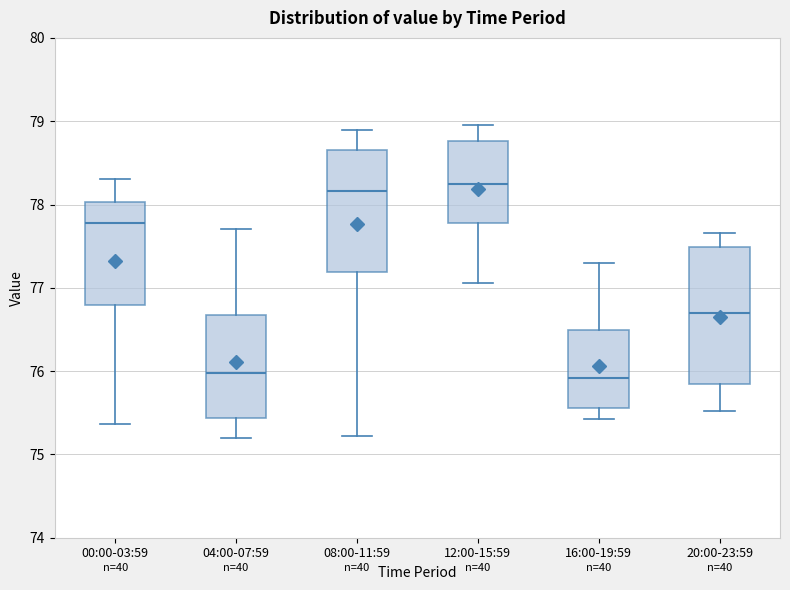

Reading left to right, transcribe this box plot: for each box, give where its median line is, the range the box spans, and where its two whiskers end, as read against the y-axis. The values are not printed on the chart, so give them approximately, as read against the axis.

00:00-03:59: median 77.8, box 76.8 to 78.0, whiskers 75.4 to 78.3
04:00-07:59: median 76.0, box 75.4 to 76.7, whiskers 75.2 to 77.7
08:00-11:59: median 78.2, box 77.2 to 78.7, whiskers 75.2 to 78.9
12:00-15:59: median 78.2, box 77.8 to 78.8, whiskers 77.1 to 79.0
16:00-19:59: median 75.9, box 75.6 to 76.5, whiskers 75.4 to 77.3
20:00-23:59: median 76.7, box 75.8 to 77.5, whiskers 75.5 to 77.7